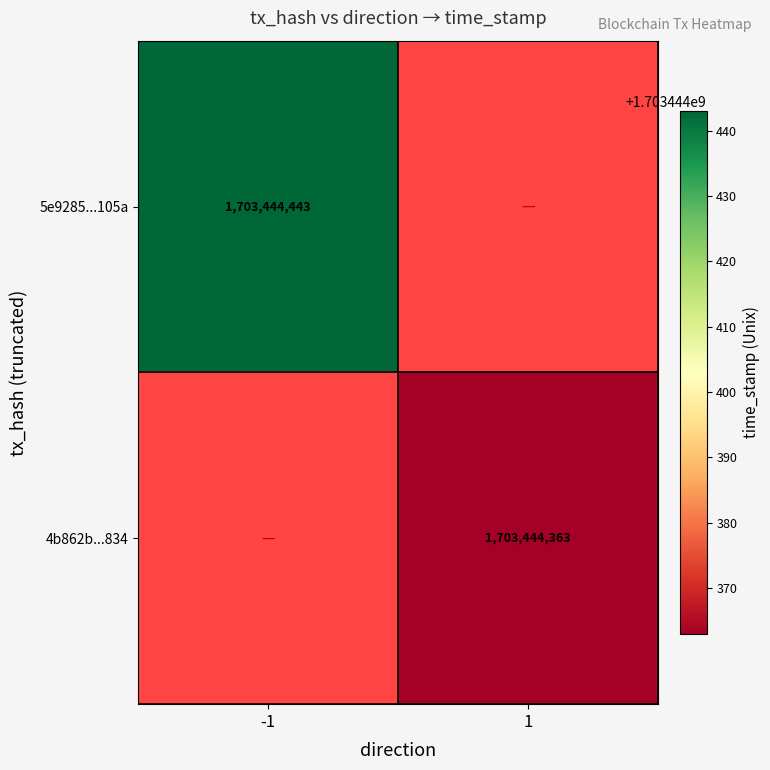

Reading left to right, list all the values displayed in this chart.

5e9285485b9be2564a8037122122c243141105a: -1	1703444443
4b862b47995aa43e7550039896600296fe82834: 1	1703444363